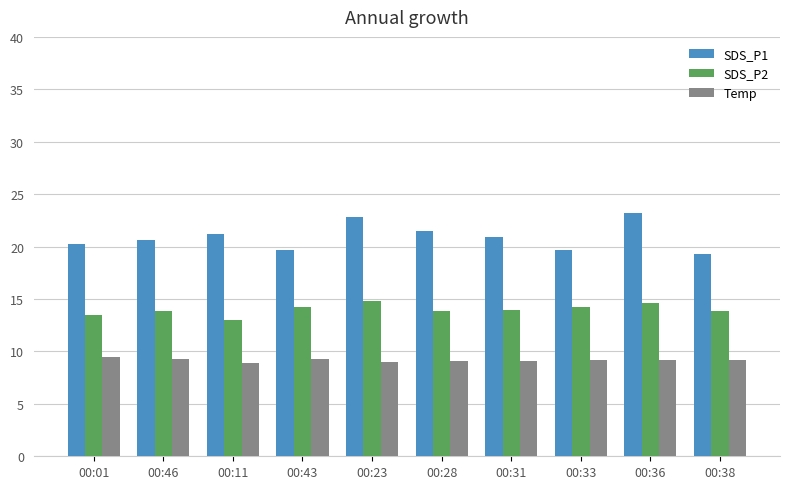

What is the maximum value shown in the chart?

23.2